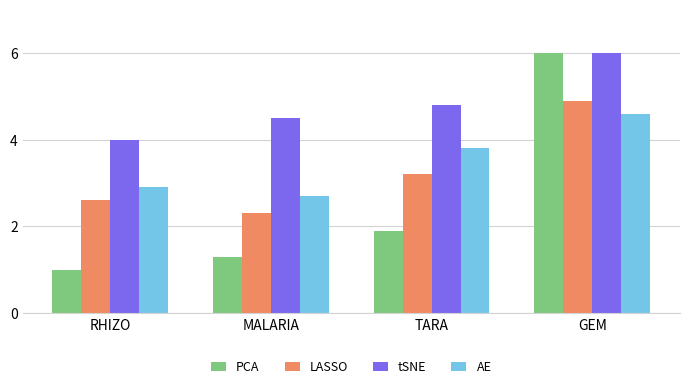

How many distinct data groups are displayed?

4